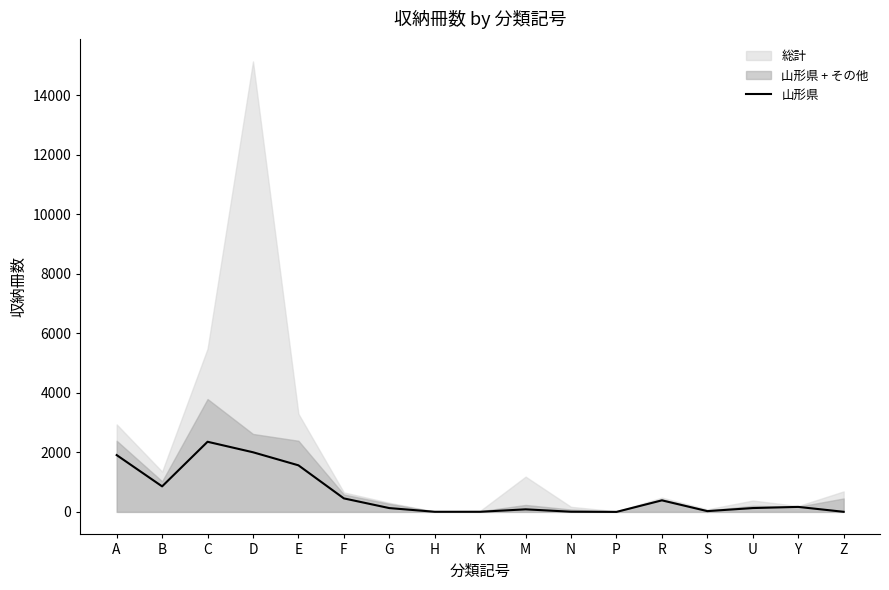

How many interior local peaks (higher than both neighbors) does the data have?

4